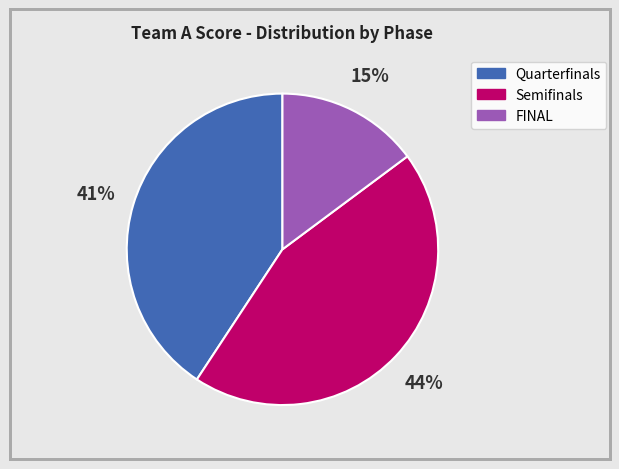

Is there any slice that represents more than half of the pie?

No